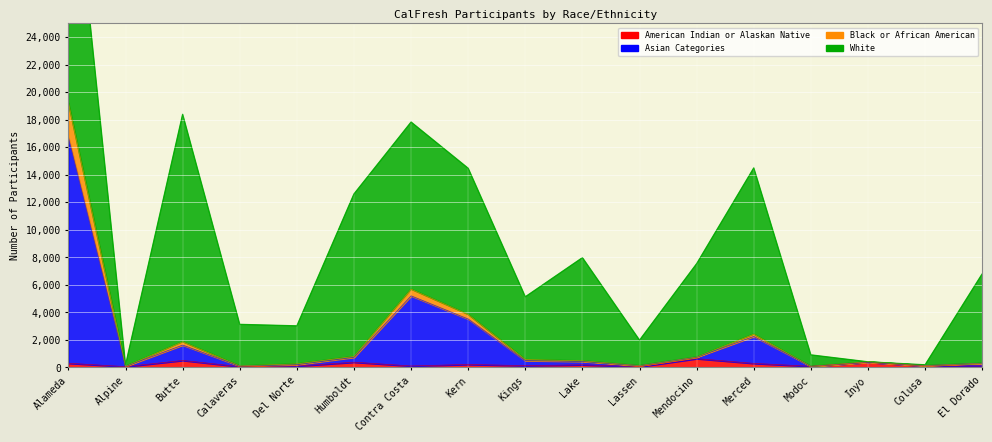

What is the label of the 12th point from the left?

Mendocino